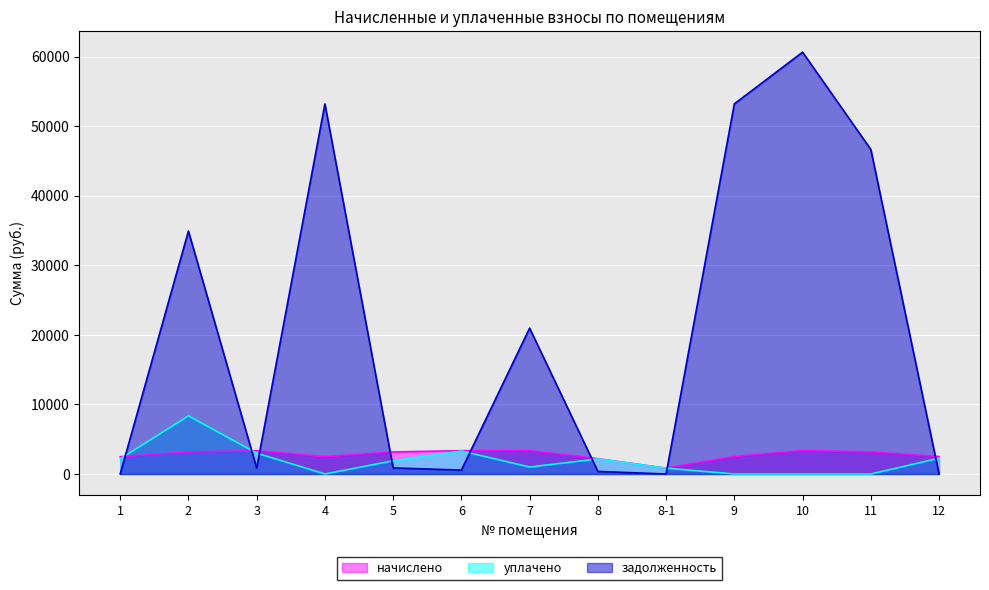

What is the difference between the highest and lowest values at 8-1?

835.9